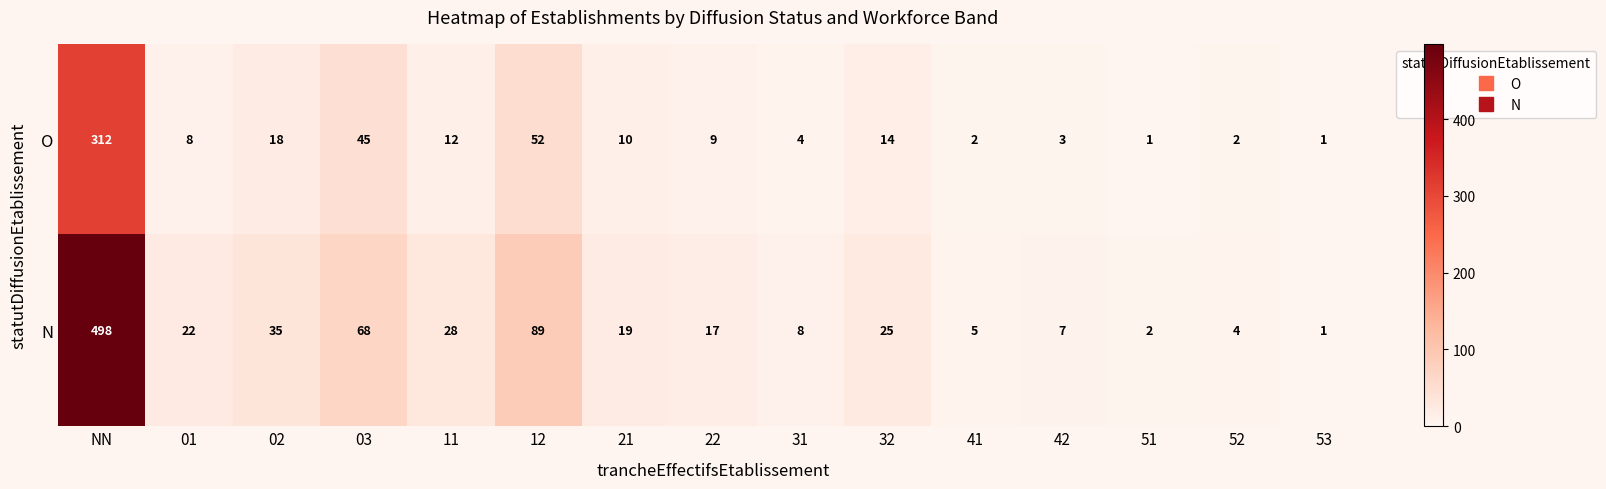

What is the highest value of the N series?

498